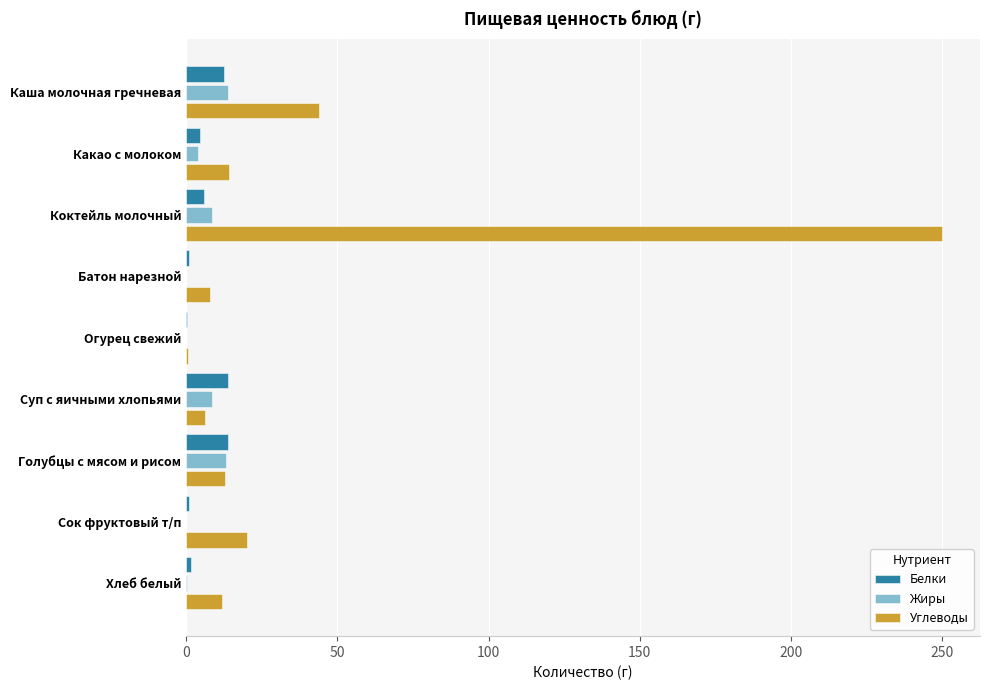

Which category has the highest value across all series?

Коктейль молочный